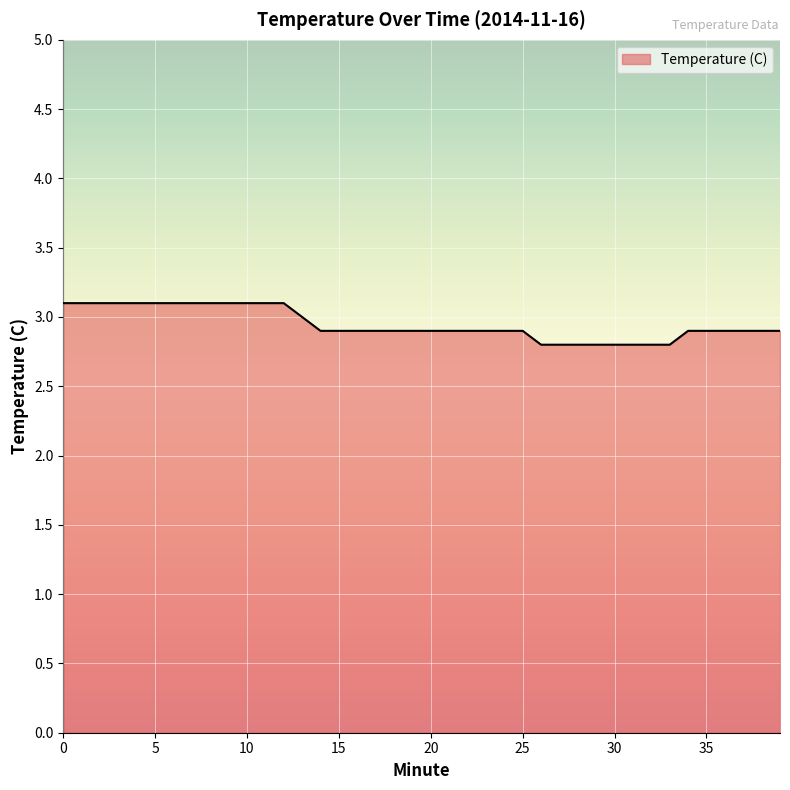

Count the values in the range 2 to 3.

27